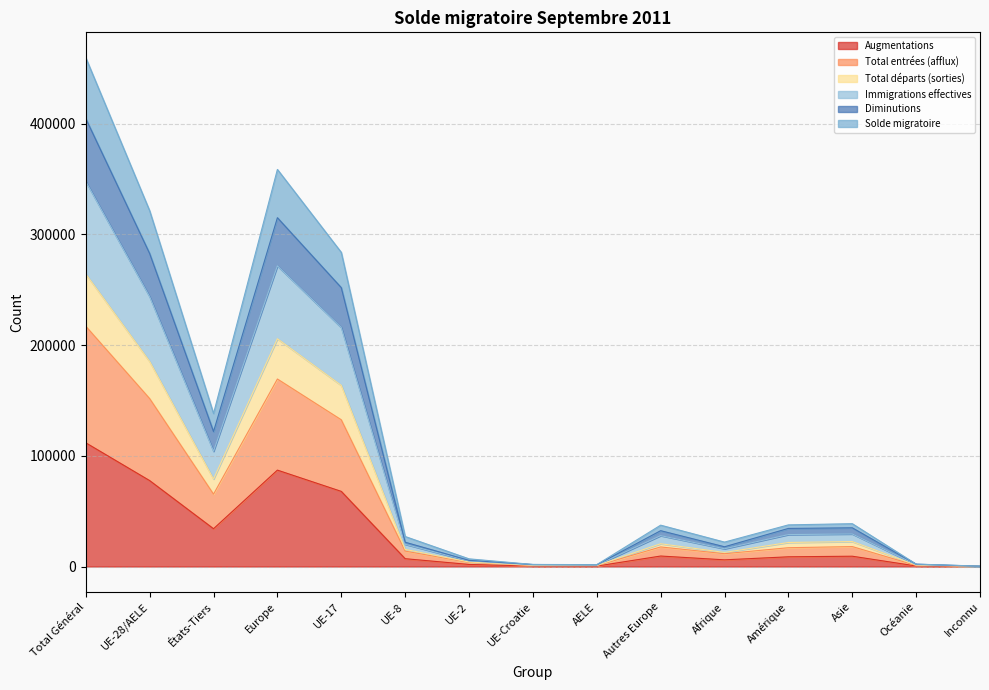

Rank the series at Inconnu from lowest to highest value.

Augmentations, Total entrées (afflux), Diminutions, Immigrations effectives, Total départs (sorties), Solde migratoire